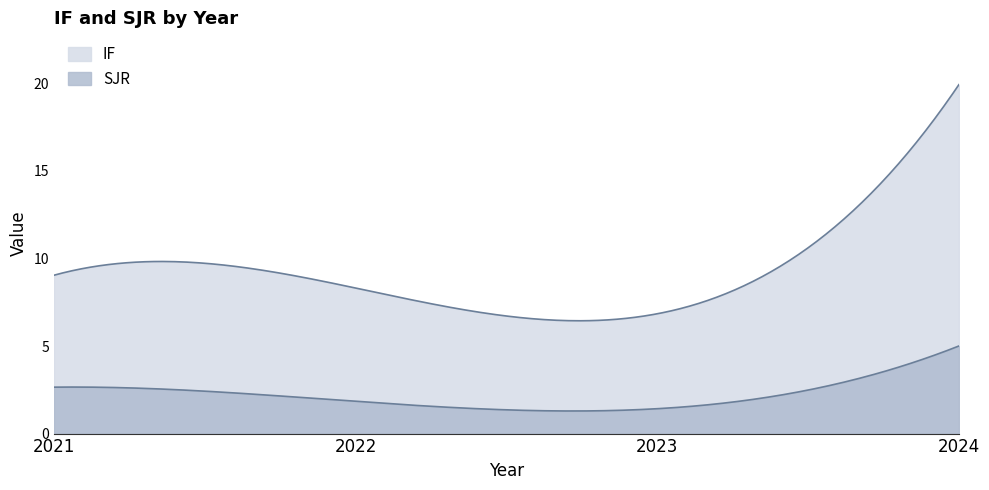

At how many categories does at least one series exceed 1?

4